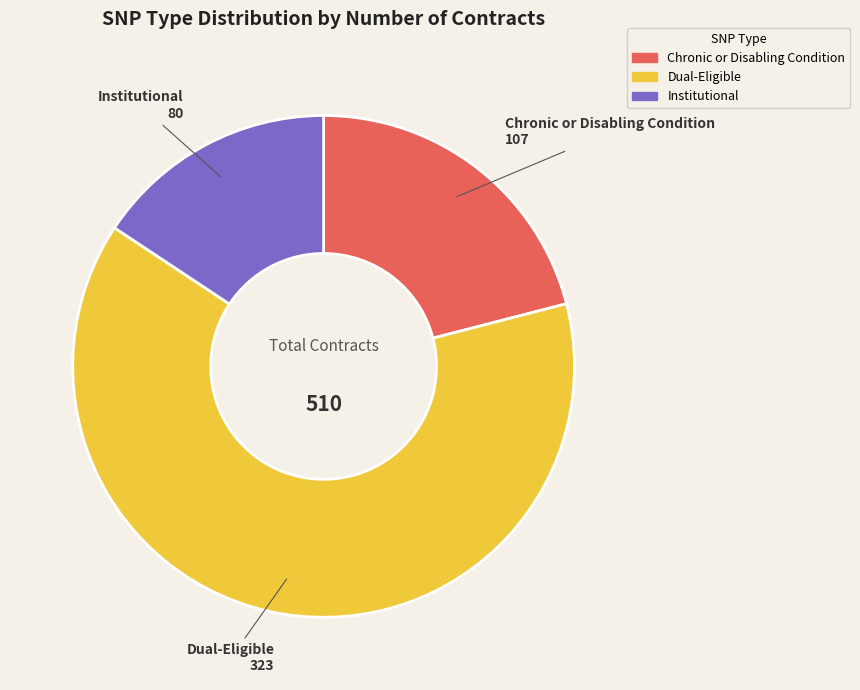

Rank the categories by value from lowest to highest.

Institutional, Chronic or Disabling Condition, Dual-Eligible